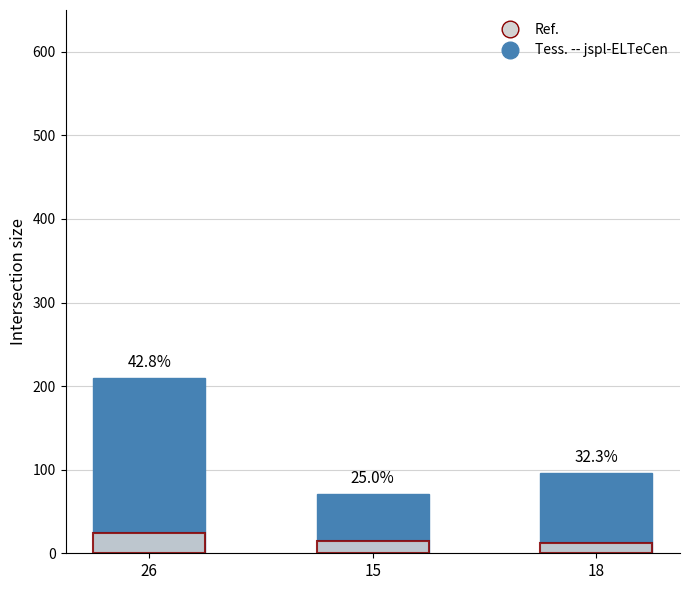

What is the maximum value shown in the chart?

210